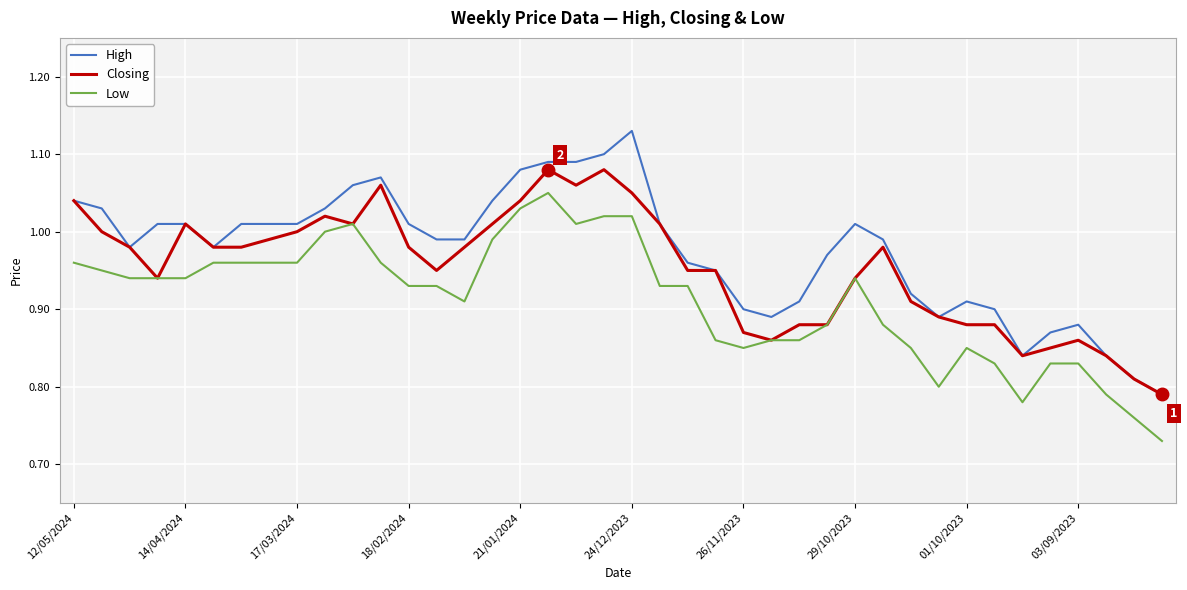

Does the chart have visible grid lines?

Yes